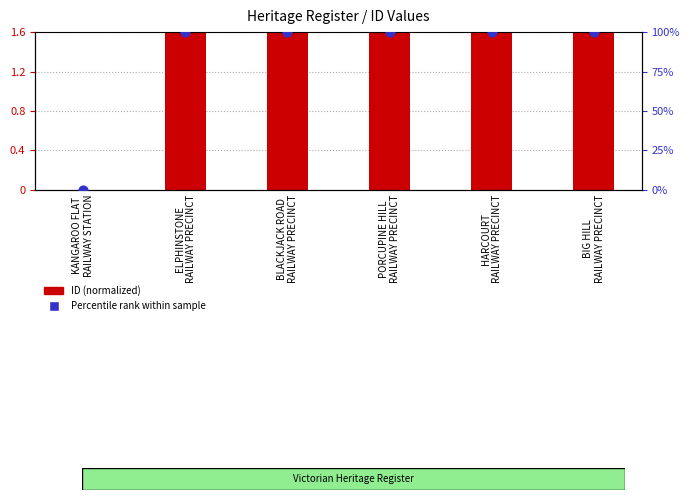

At how many categories does at least one series exceed 92?

5